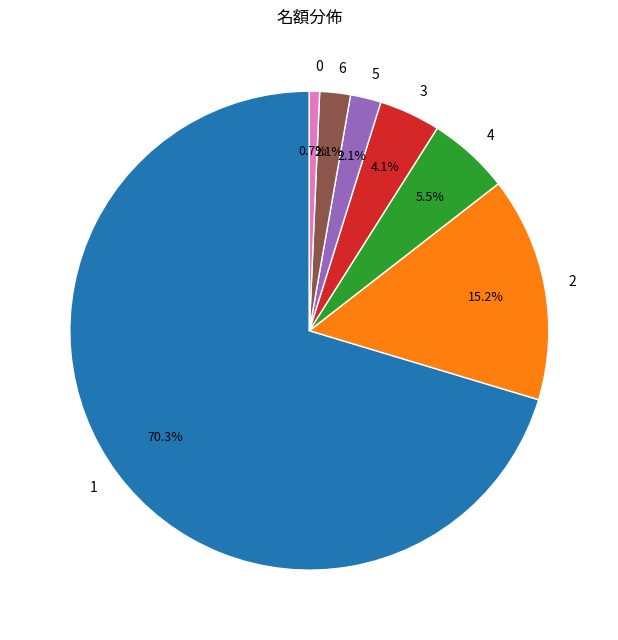

To the nearest percent, what is the difference between the largest and smallest slice percentages?

70%